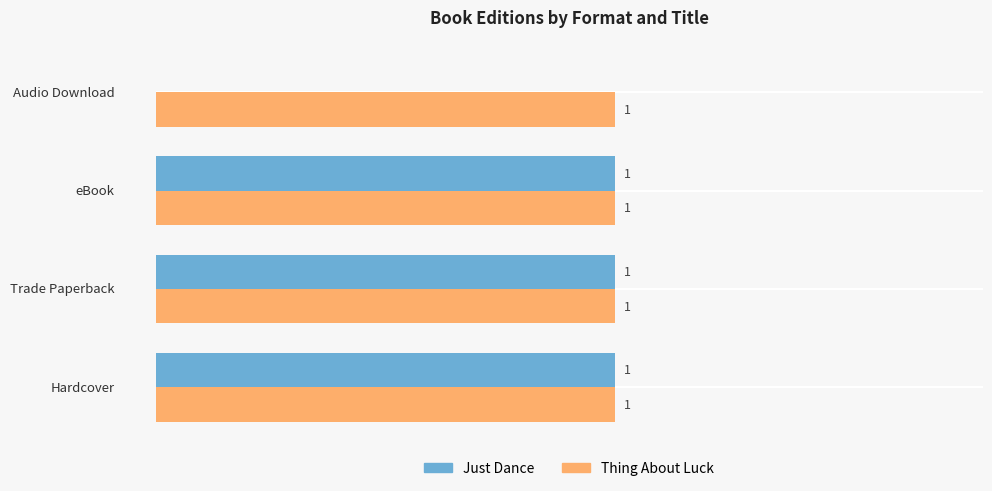

Which series has the largest range (max minus min)?

Just Dance